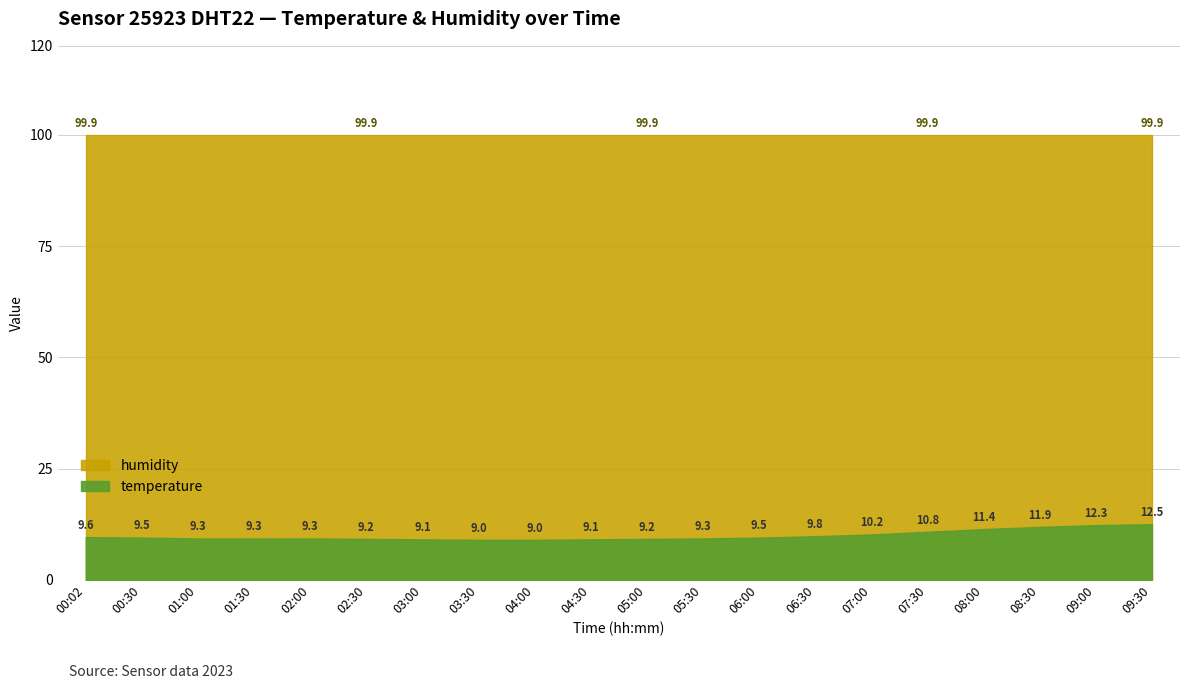

Rank the categories by value from lowest to highest.

03:30, 04:00, 03:00, 04:30, 02:30, 05:00, 01:00, 01:30, 02:00, 05:30, 00:30, 06:00, 00:02, 06:30, 07:00, 07:30, 08:00, 08:30, 09:00, 09:30